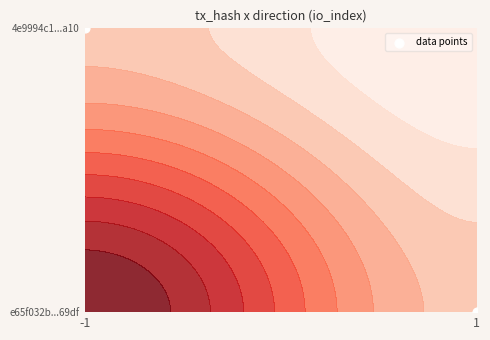

List the labels in order of value, smallest first.

1, -1